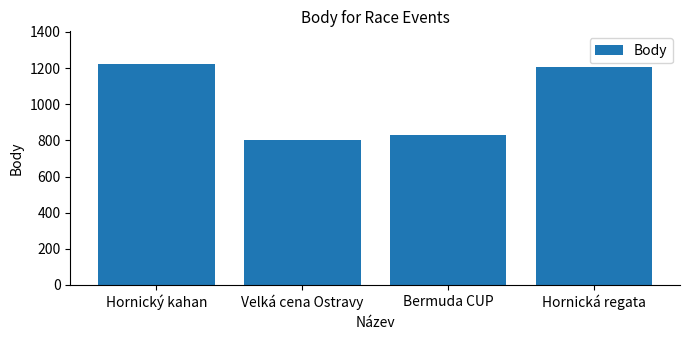

What is the sum of all values?

4061